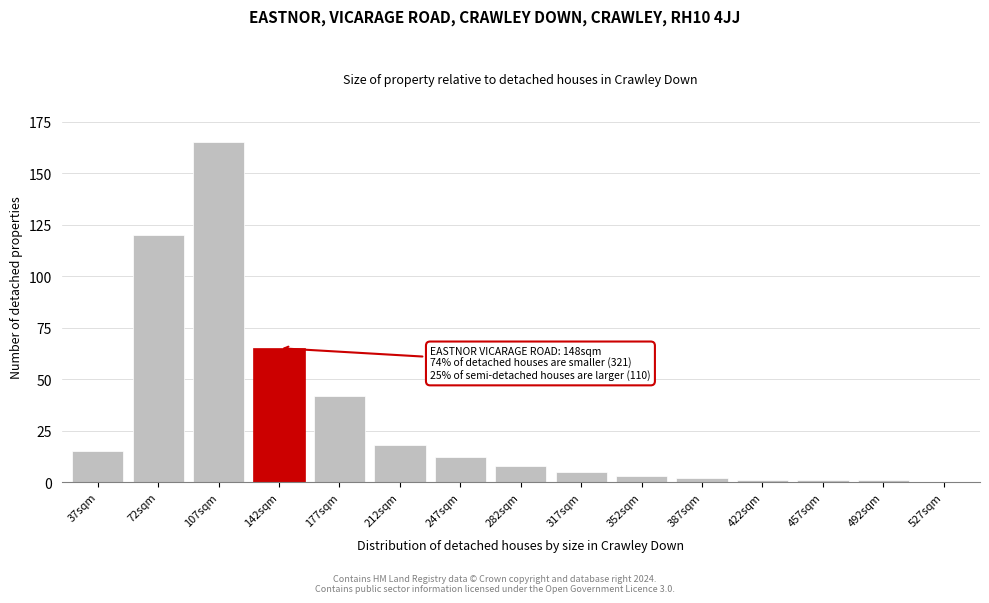

Reading right to left, extract all data points from this chart.

527sqm=0	492sqm=1	457sqm=1	422sqm=1	387sqm=2	352sqm=3	317sqm=5	282sqm=8	247sqm=12	212sqm=18	177sqm=42	142sqm=65	107sqm=165	72sqm=120	37sqm=15